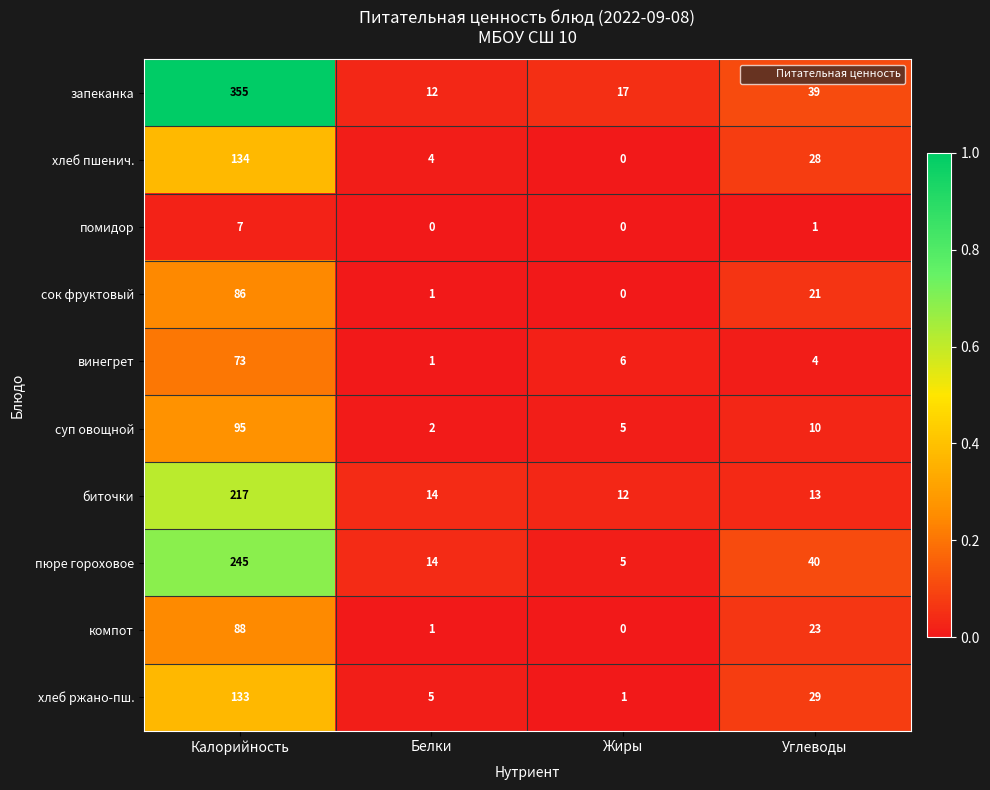

Rank the series by their maximum value, from highest to lowest.

запеканка, пюре гороховое, биточки, хлеб пшенич., хлеб ржано-пш., суп овощной, компот, сок фруктовый, винегрет, помидор